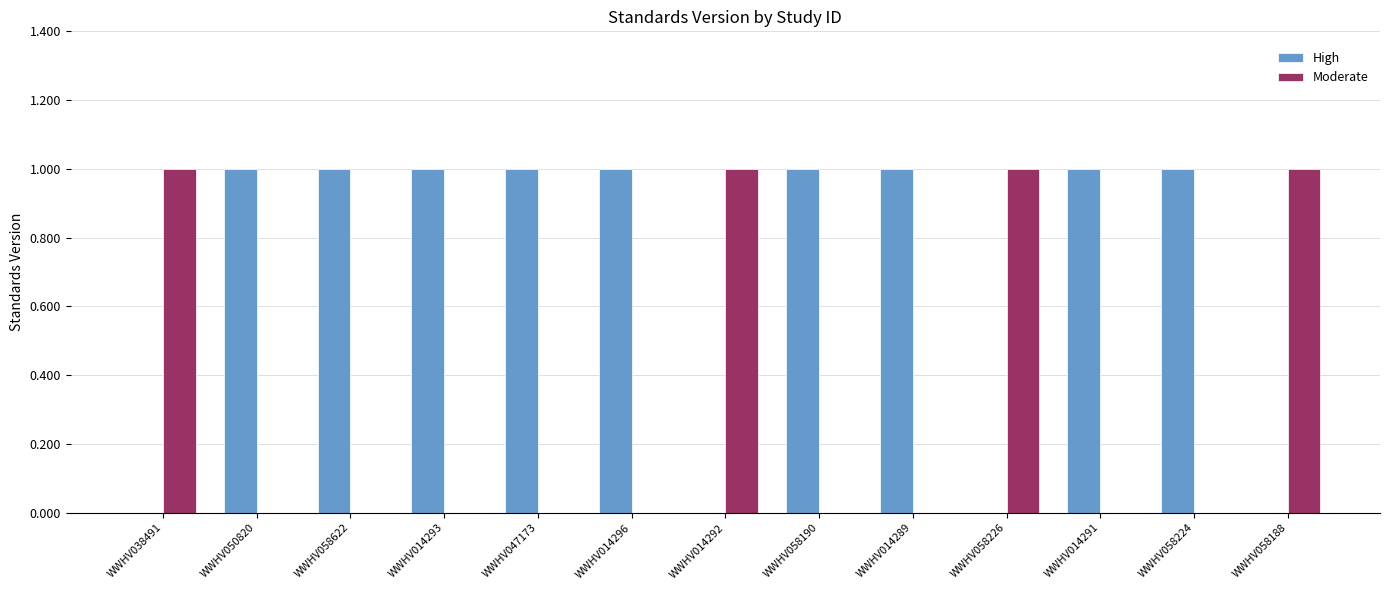

The Moderate series shows -1 at WWHV014293. True or false?

False